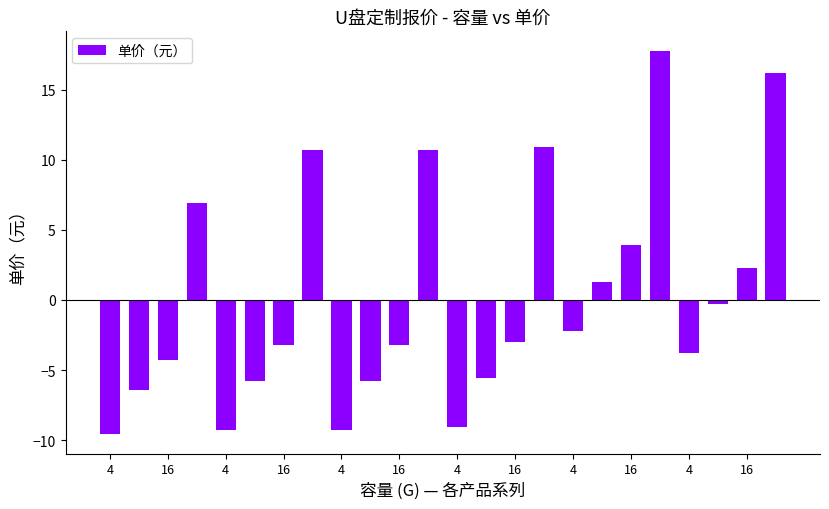

What is the difference between the maximum and minimum values?

27.4